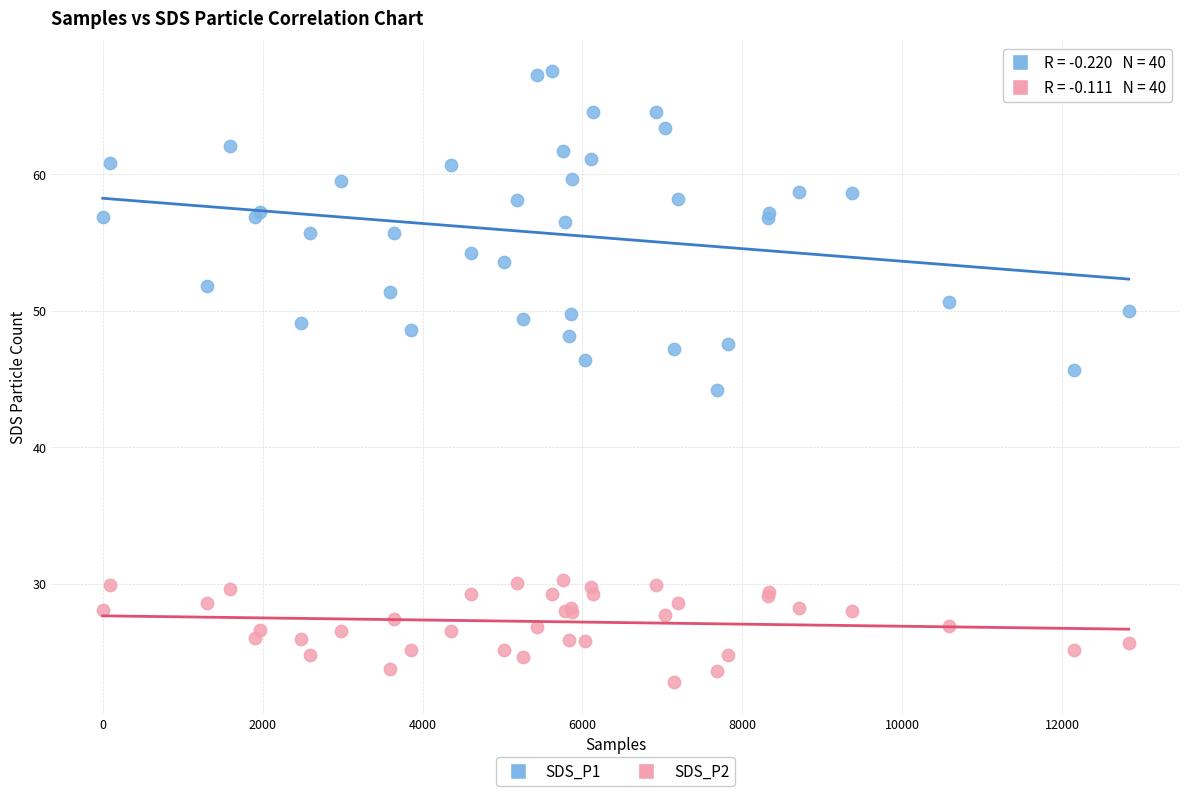

What are all the series names shown in the legend?

SDS_P1, SDS_P2